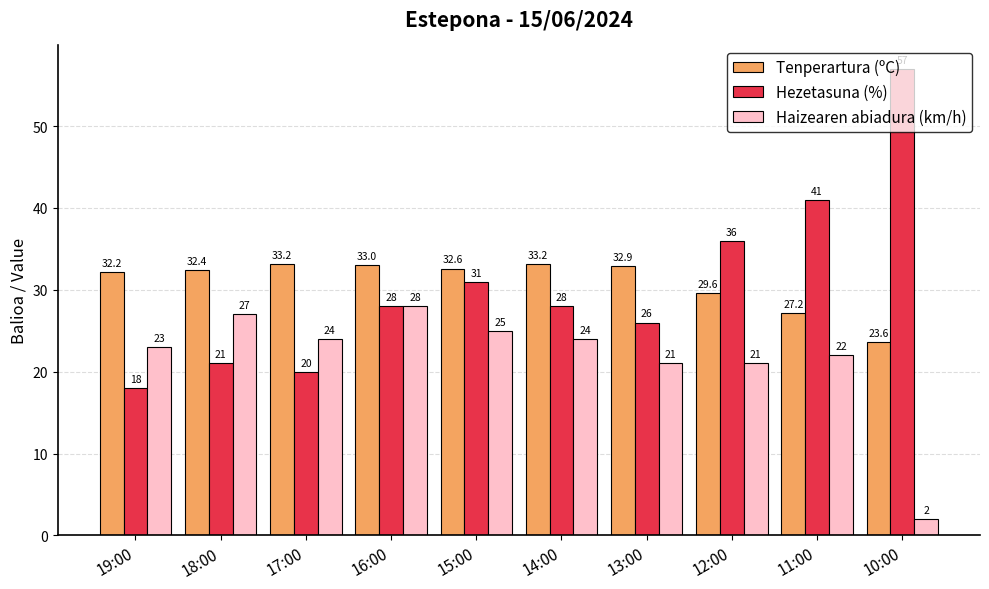

What is the label of the 8th bar from the left?

12:00